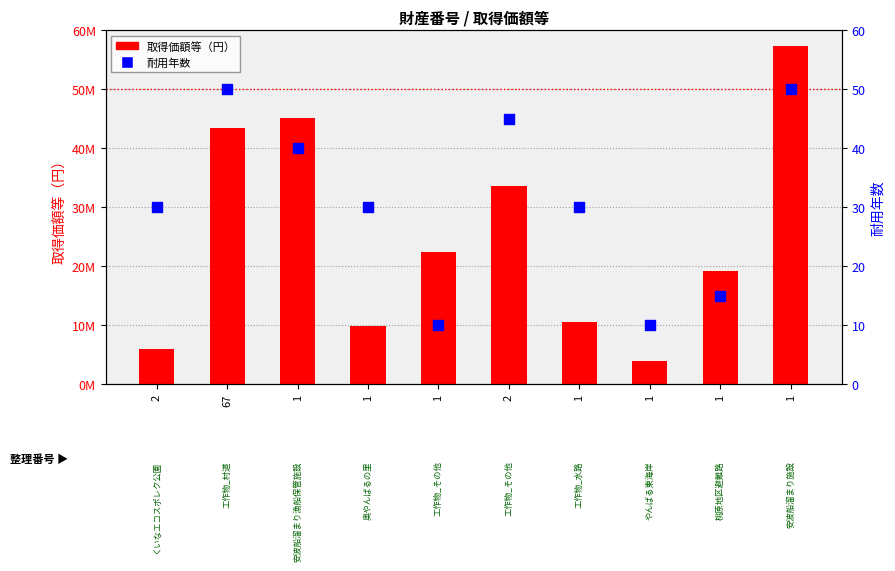

Which series has the largest total across all categories?

取得価額等（円）